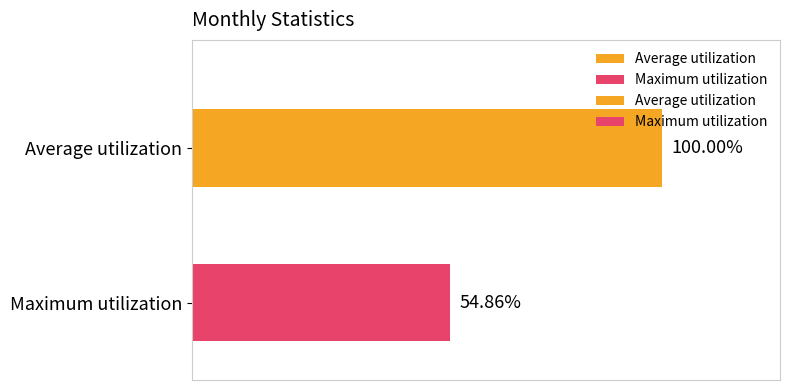

Is it true that Average utilization equals 7303 at 06?

False